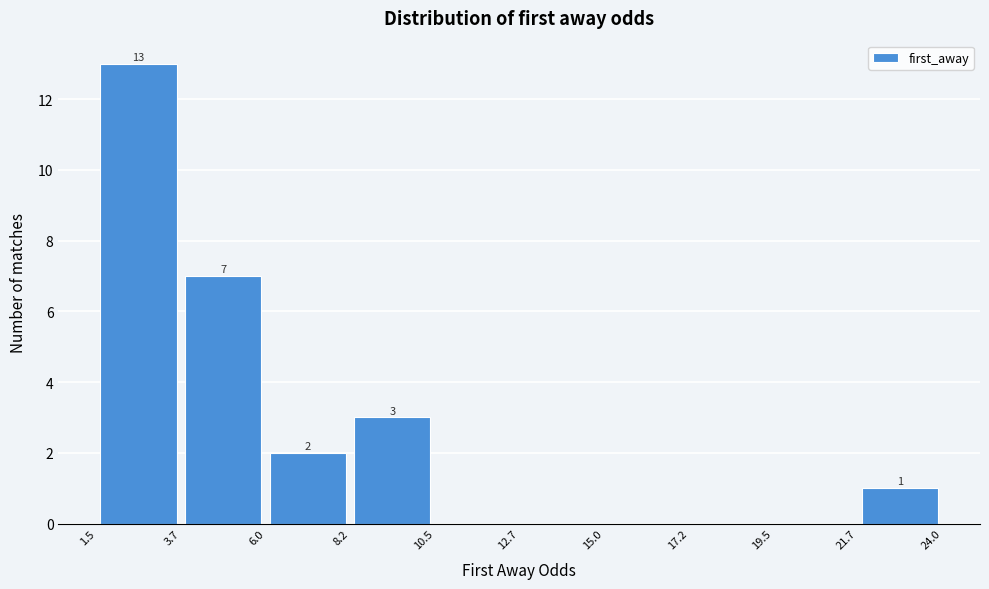

Over which range of the x-axis is the bar tallest?

1.5 to 3.7